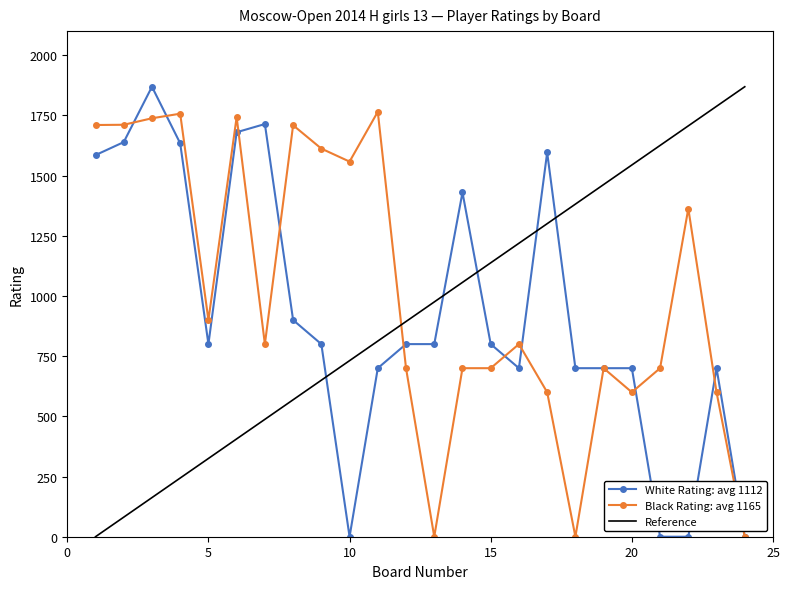

At how many categories does at least one series exceed 1259?

19